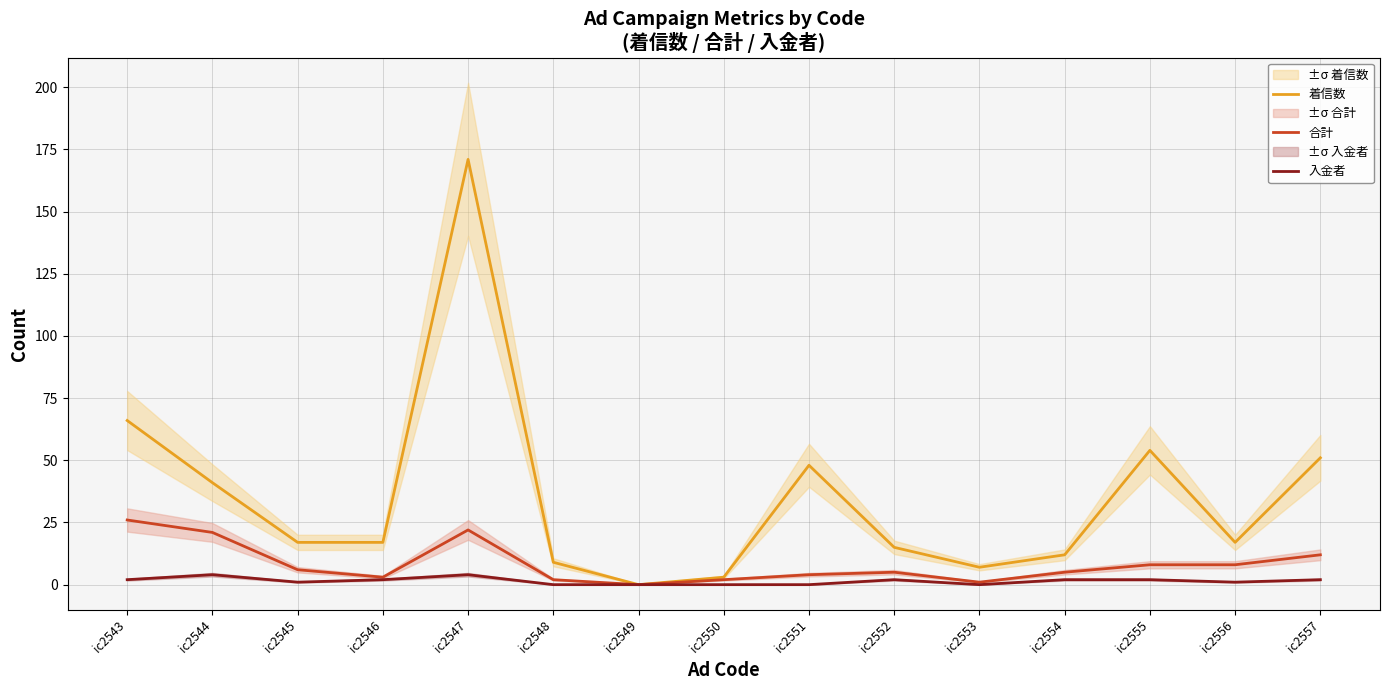

Count the number of data series in this chart.

3